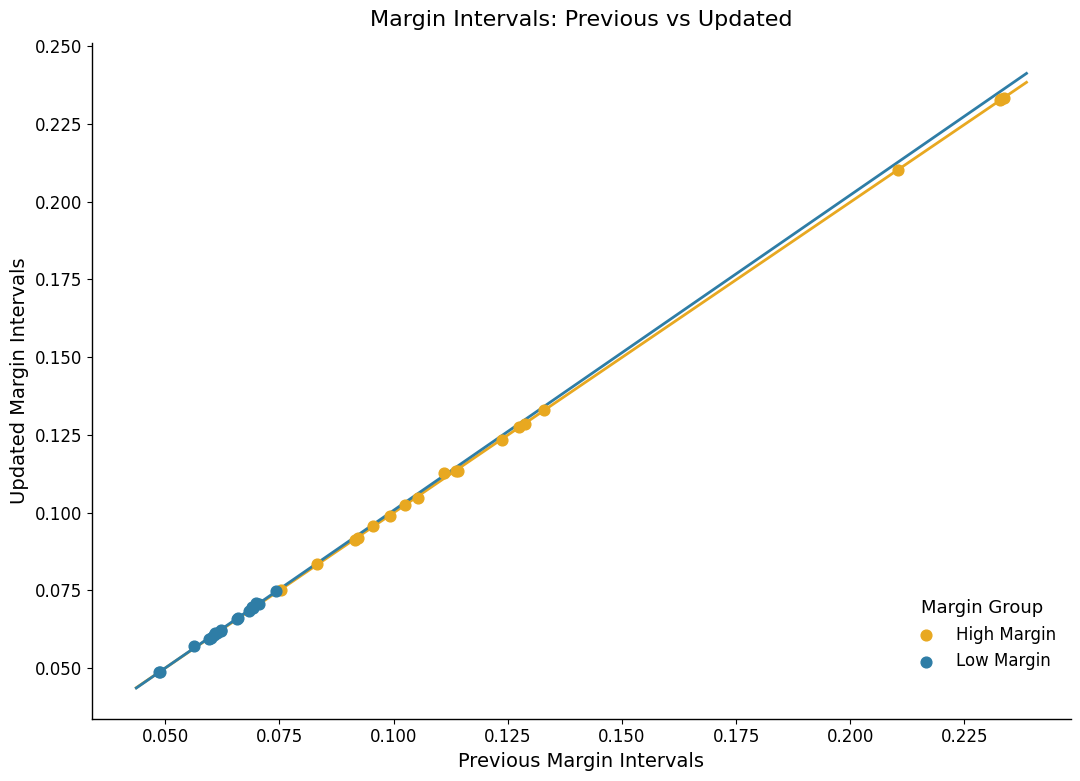

What are all the series names shown in the legend?

High Margin, Low Margin